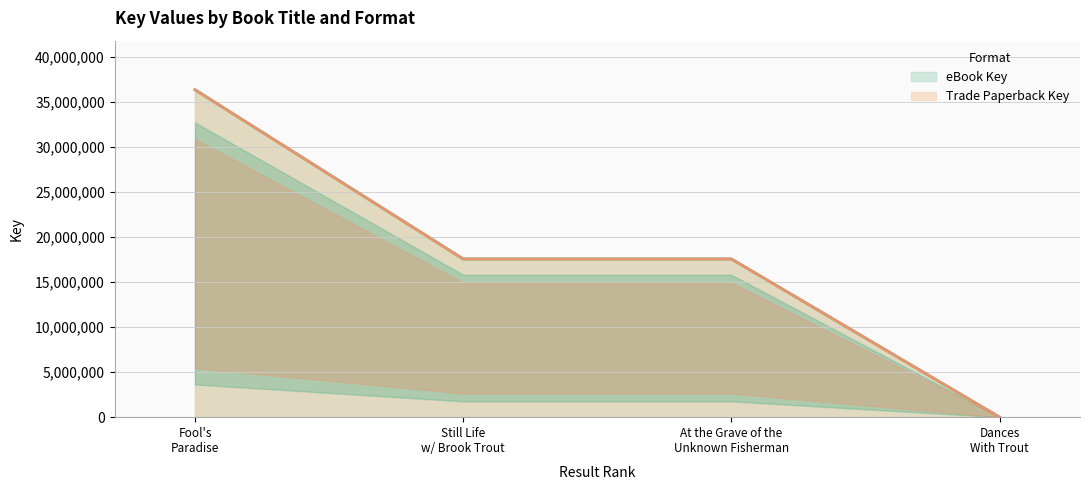

Reading left to right, list all the values displayed in this chart.

eBook Key: 36371808	17575383	17575348	3863
Trade Paperback Key: 36371808	17575383	17575348	3863